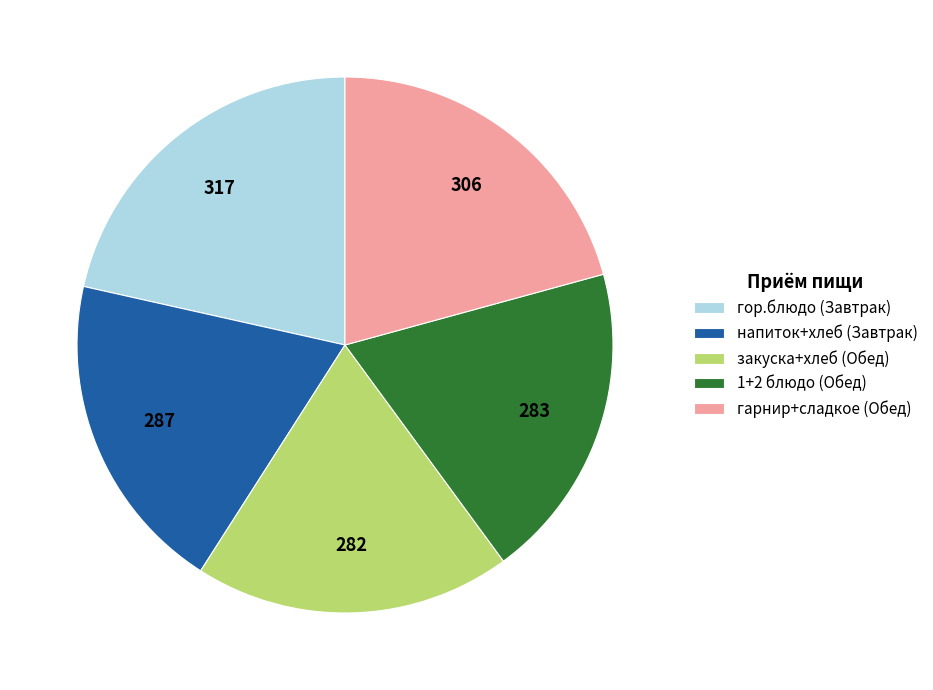

How many segments does this pie chart have?

5